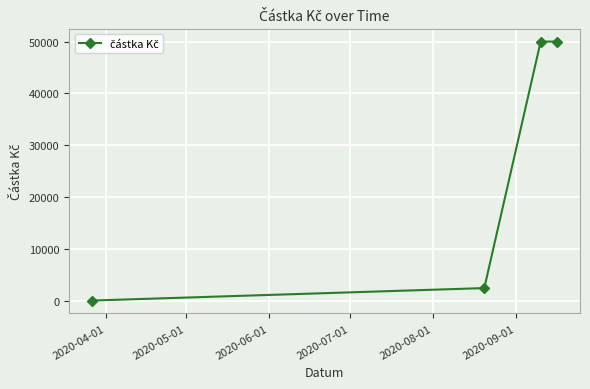

Reading left to right, what are all the values shown in this chart?

100	2500	50000	50000